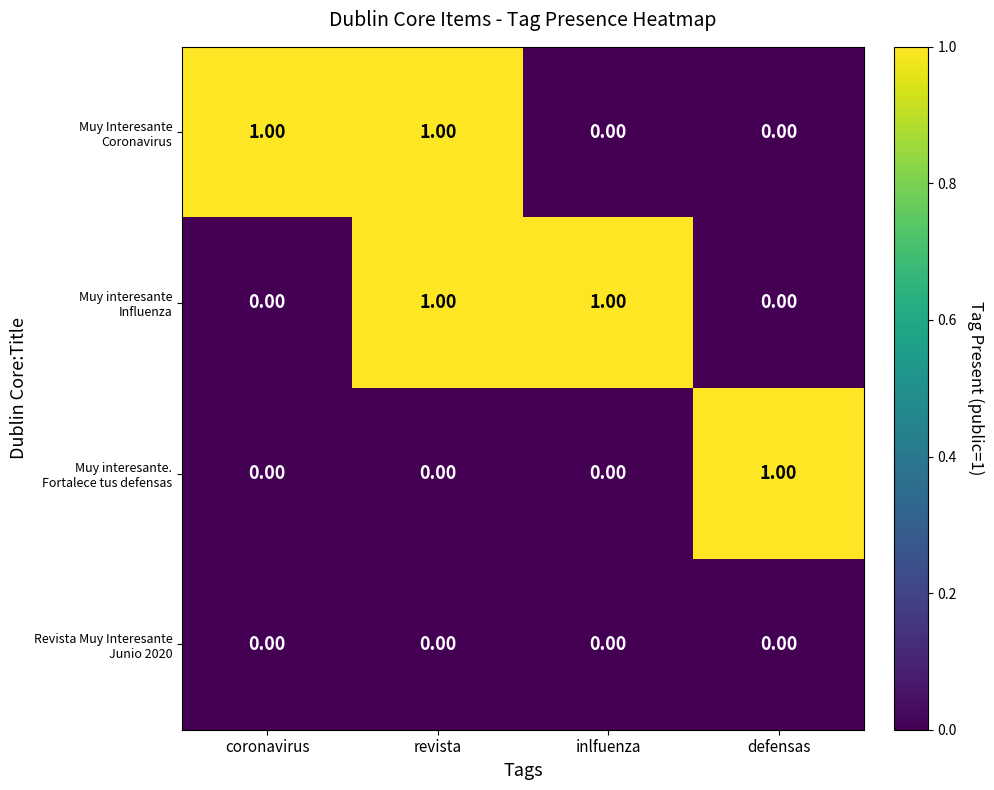

At how many categories does at least one series exceed 0?

4